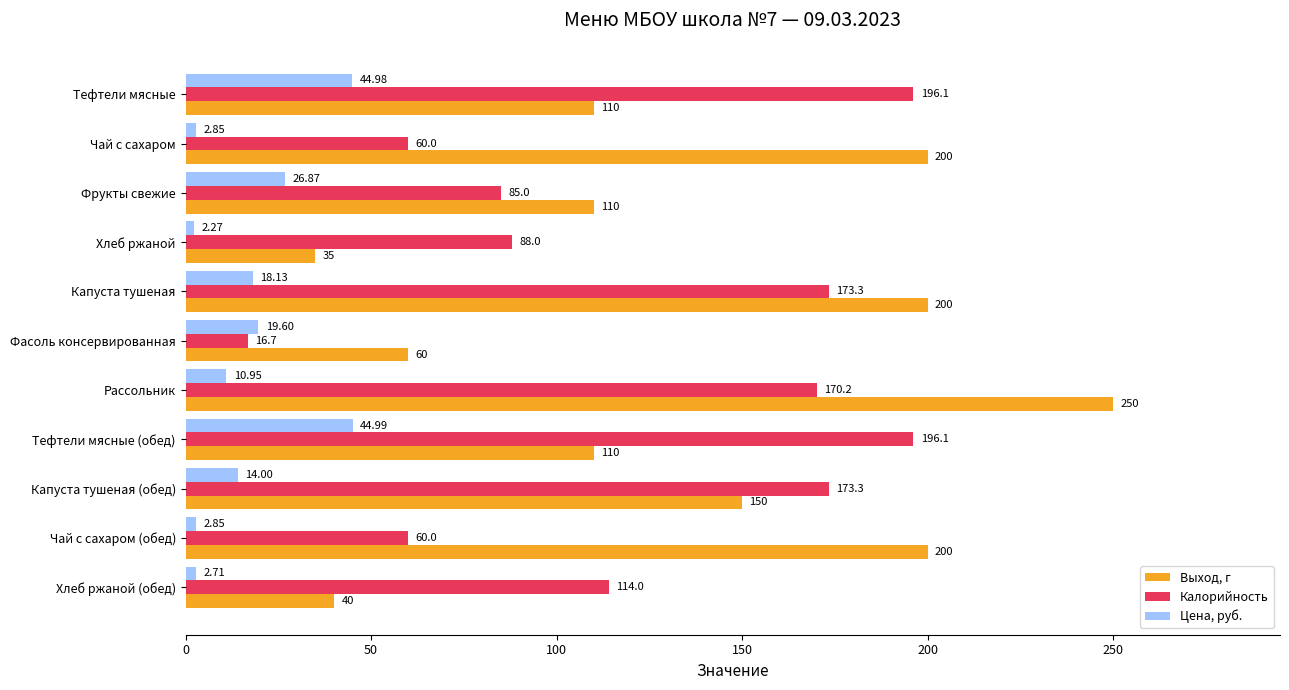

What are all the series names shown in the legend?

Выход, г, Калорийность, Цена, руб.